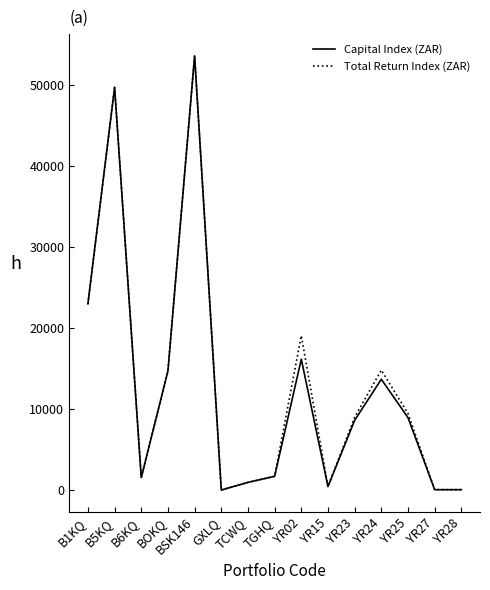

True or false: Total Return Index (ZAR) has a value of 100.0 at YR28.

True